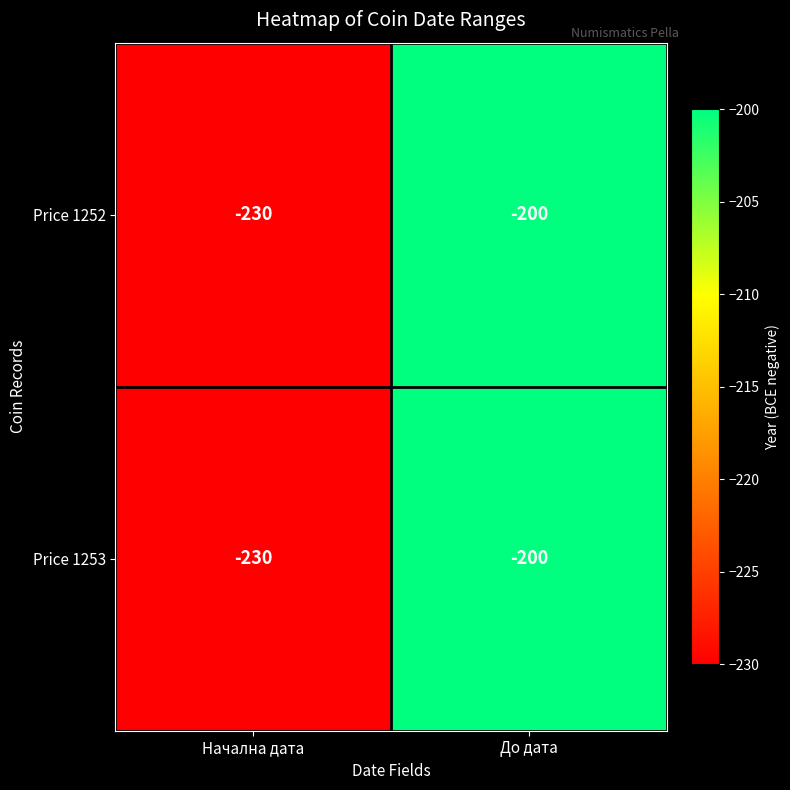

How many series are shown in this chart?

2